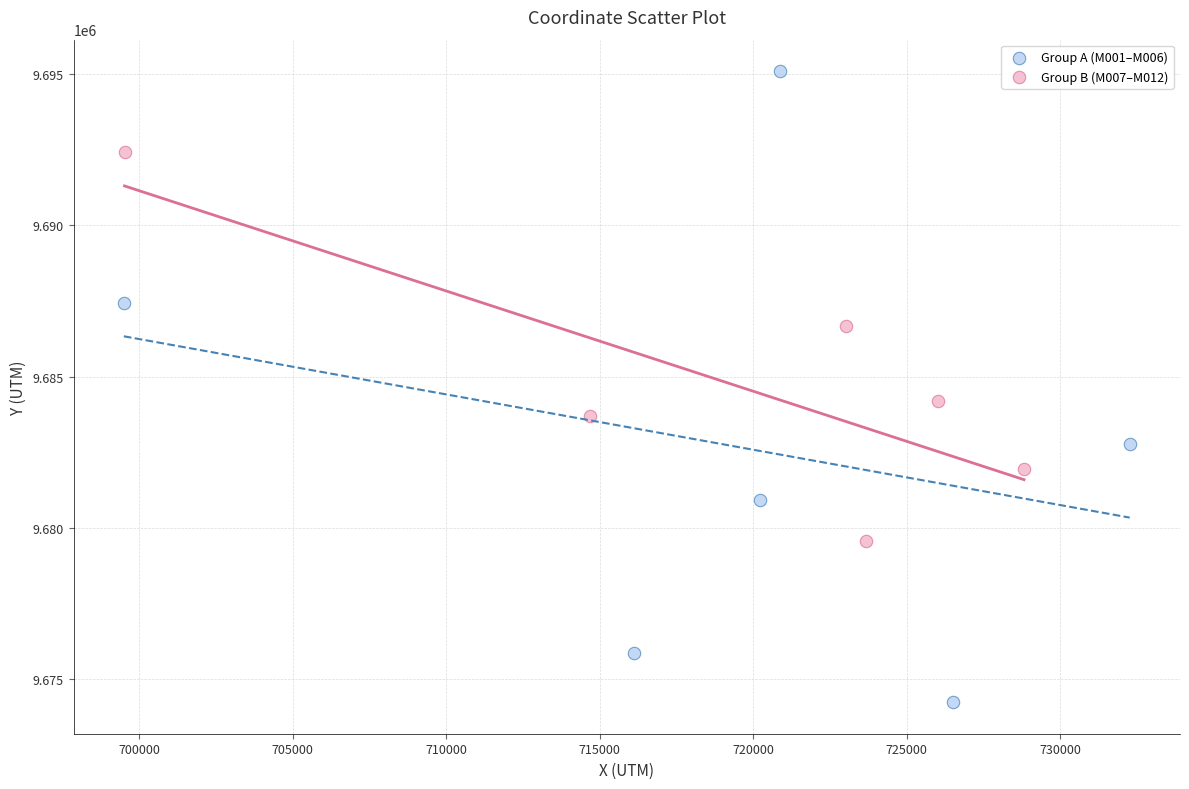

Which series has the largest Y range (max minus min)?

Group A (M001–M006)